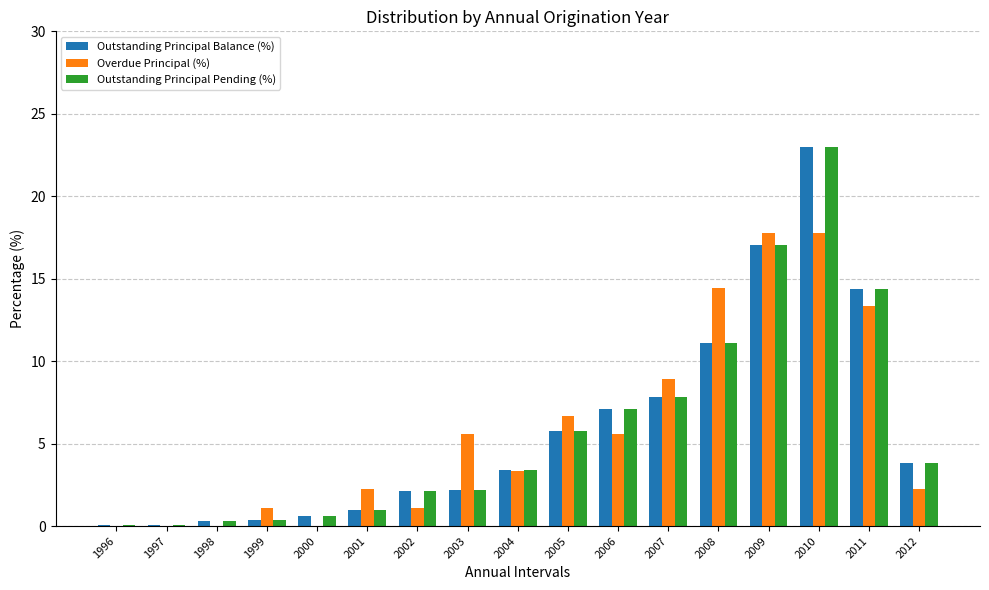

At which label does Outstanding Principal Balance (%) first exceed 3?

2004